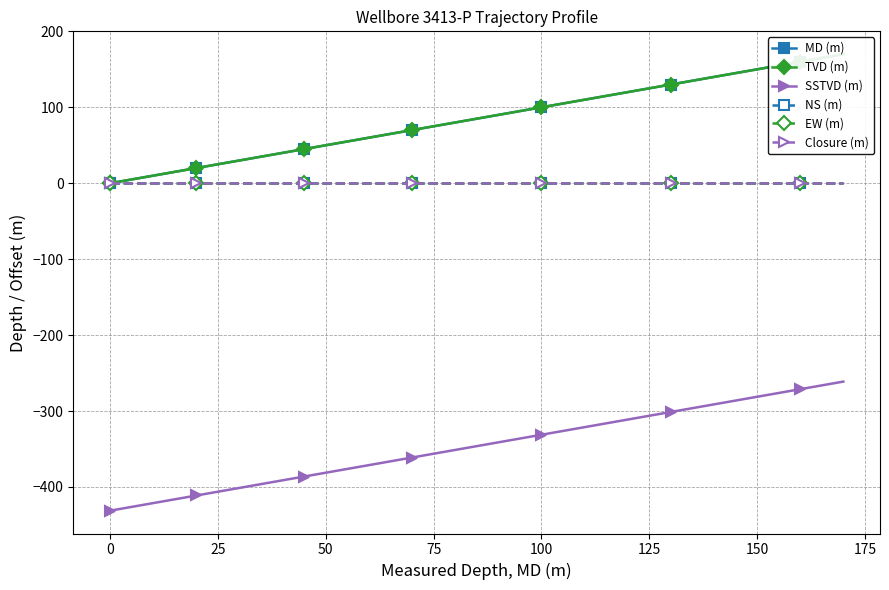

Is the value of TVD (m) at 10 greater than the value of NS (m) at 17?

Yes